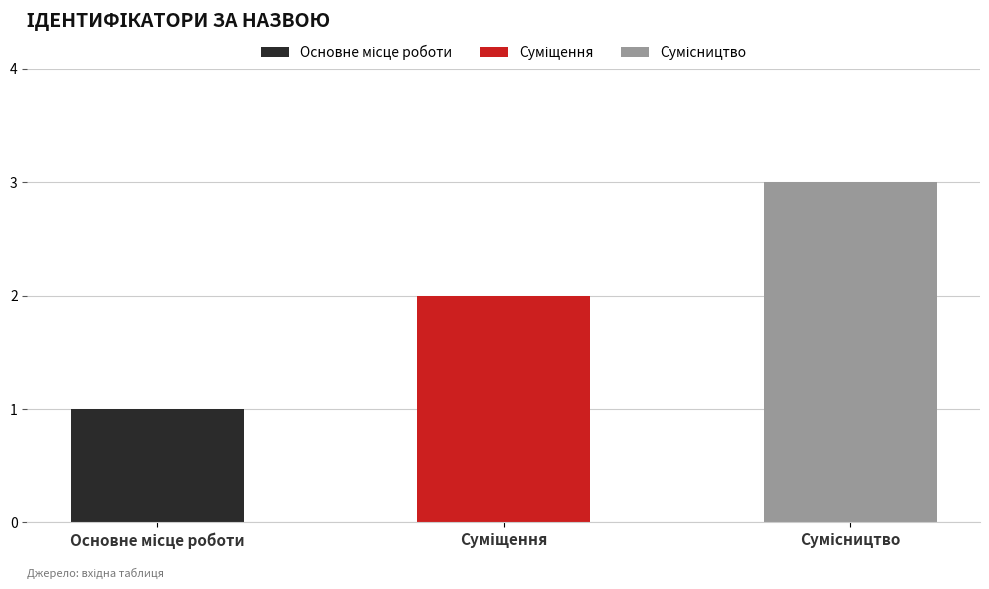

Which category has the lowest value across all series?

Основне місце роботи